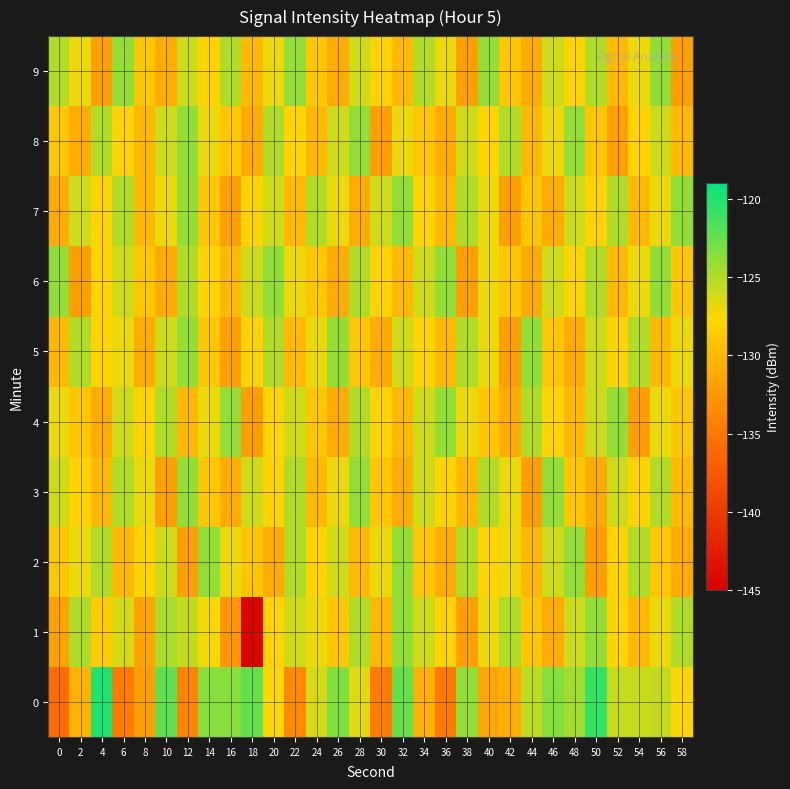

How many data points does each series have?

30